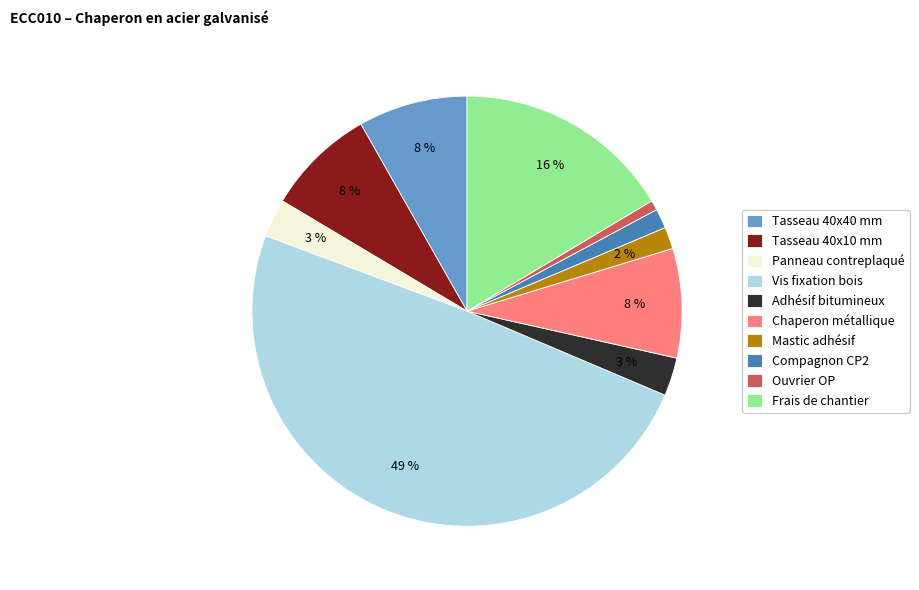

What is the largest slice in the pie chart?

Vis fixation bois